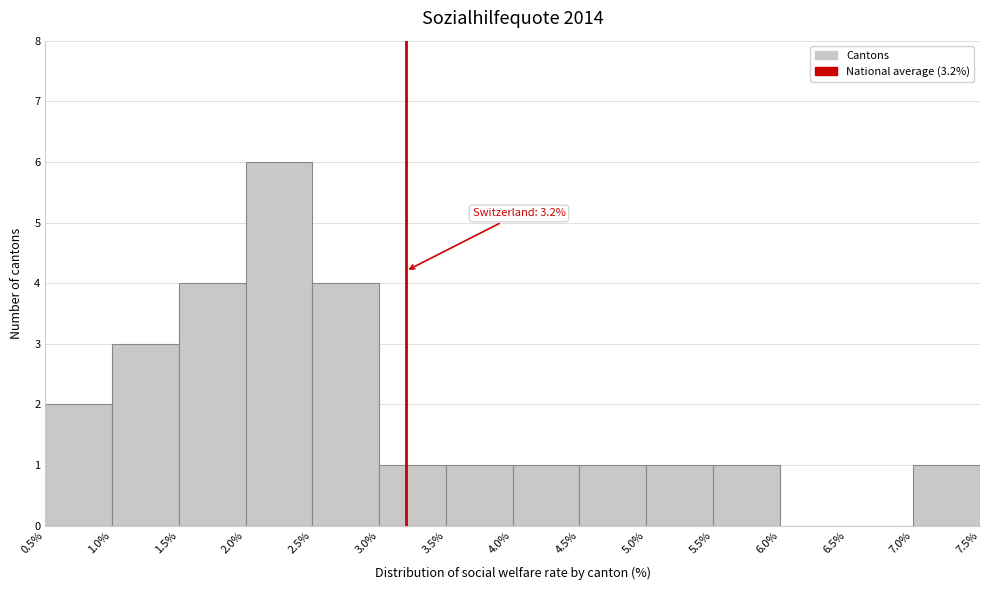

Over which range of the x-axis is the bar tallest?

2.0% to 2.5%